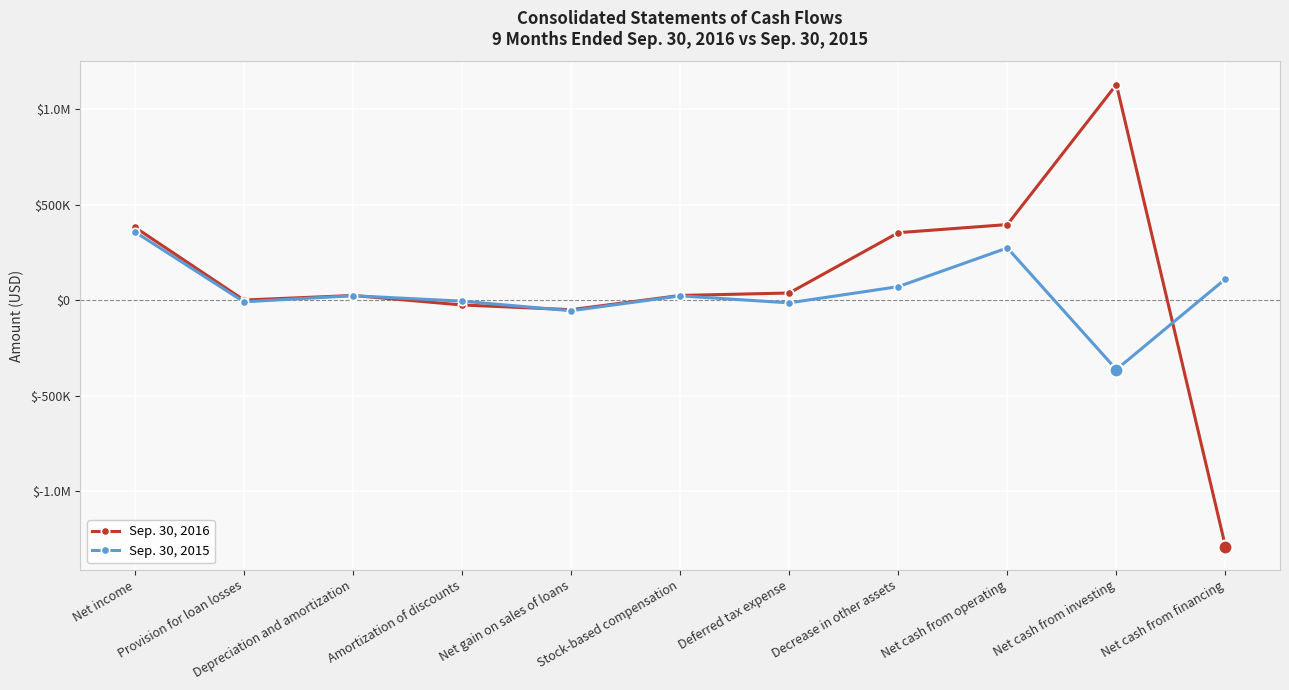

What are all the series names shown in the legend?

Sep. 30, 2016, Sep. 30, 2015